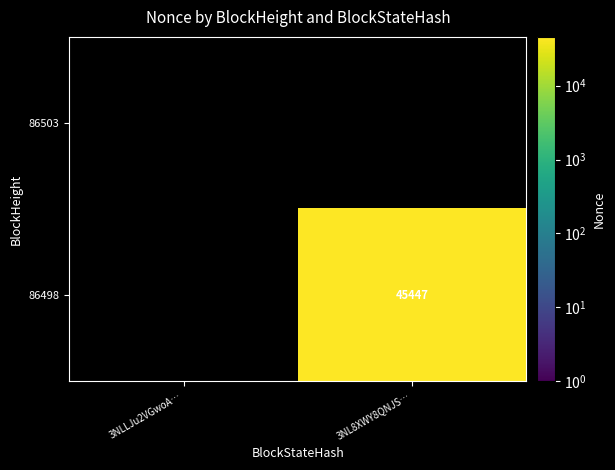

Count the number of data series in this chart.

2